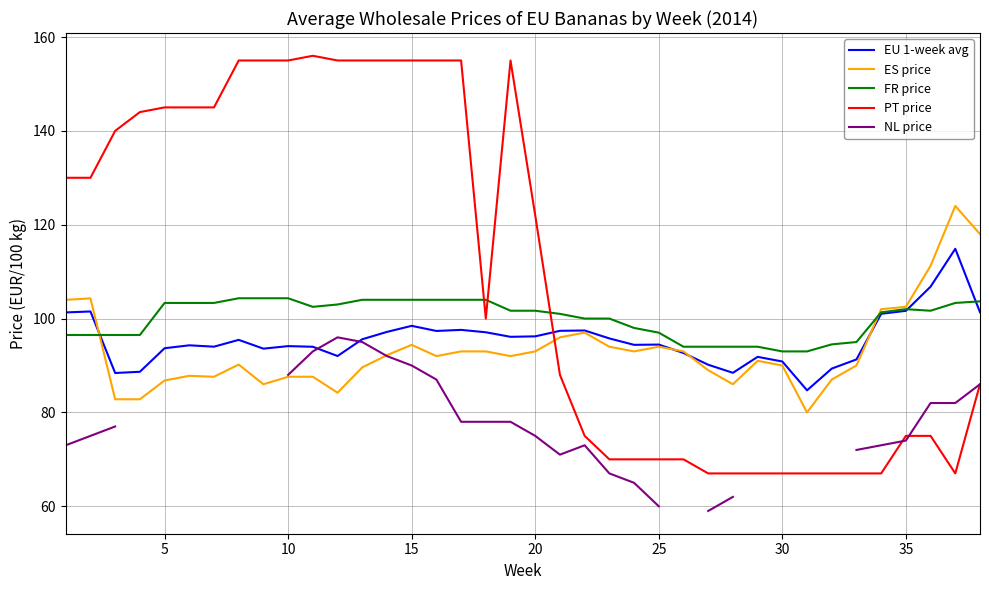

True or false: NL price and FR price cross at least once.

False